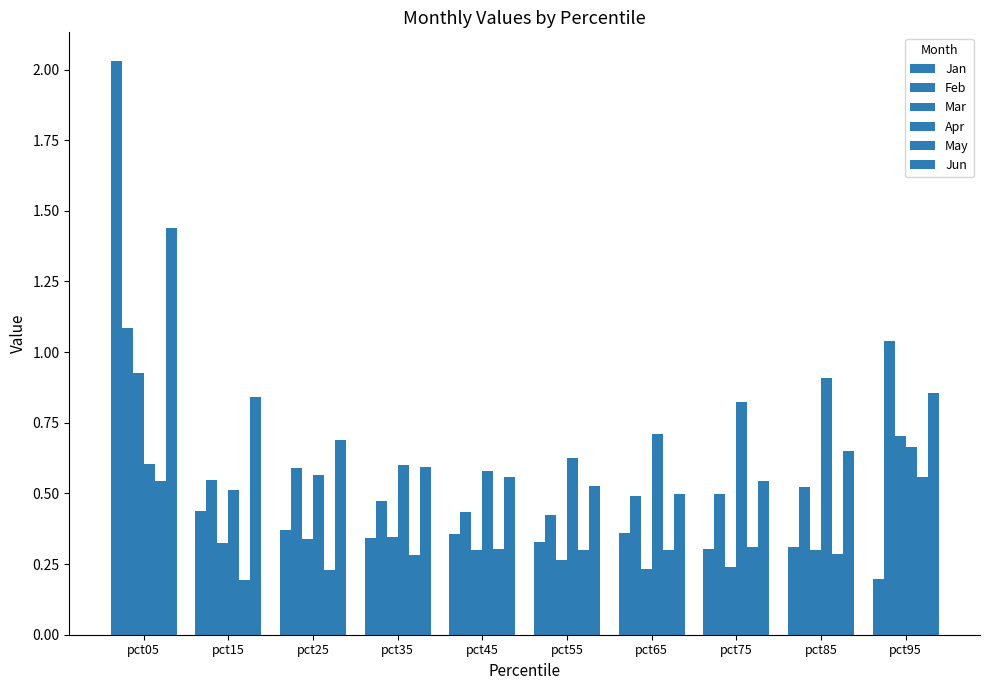

Reading right to left, extract all data points from this chart.

Jan: pct95=0.2	pct85=0.3	pct75=0.3	pct65=0.4	pct55=0.3	pct45=0.4	pct35=0.3	pct25=0.4	pct15=0.4	pct05=2.0
Feb: pct95=1.0	pct85=0.5	pct75=0.5	pct65=0.5	pct55=0.4	pct45=0.4	pct35=0.5	pct25=0.6	pct15=0.5	pct05=1.1
Mar: pct95=0.7	pct85=0.3	pct75=0.2	pct65=0.2	pct55=0.3	pct45=0.3	pct35=0.3	pct25=0.3	pct15=0.3	pct05=0.9
Apr: pct95=0.7	pct85=0.9	pct75=0.8	pct65=0.7	pct55=0.6	pct45=0.6	pct35=0.6	pct25=0.6	pct15=0.5	pct05=0.6
May: pct95=0.6	pct85=0.3	pct75=0.3	pct65=0.3	pct55=0.3	pct45=0.3	pct35=0.3	pct25=0.2	pct15=0.2	pct05=0.5
Jun: pct95=0.9	pct85=0.7	pct75=0.5	pct65=0.5	pct55=0.5	pct45=0.6	pct35=0.6	pct25=0.7	pct15=0.8	pct05=1.4